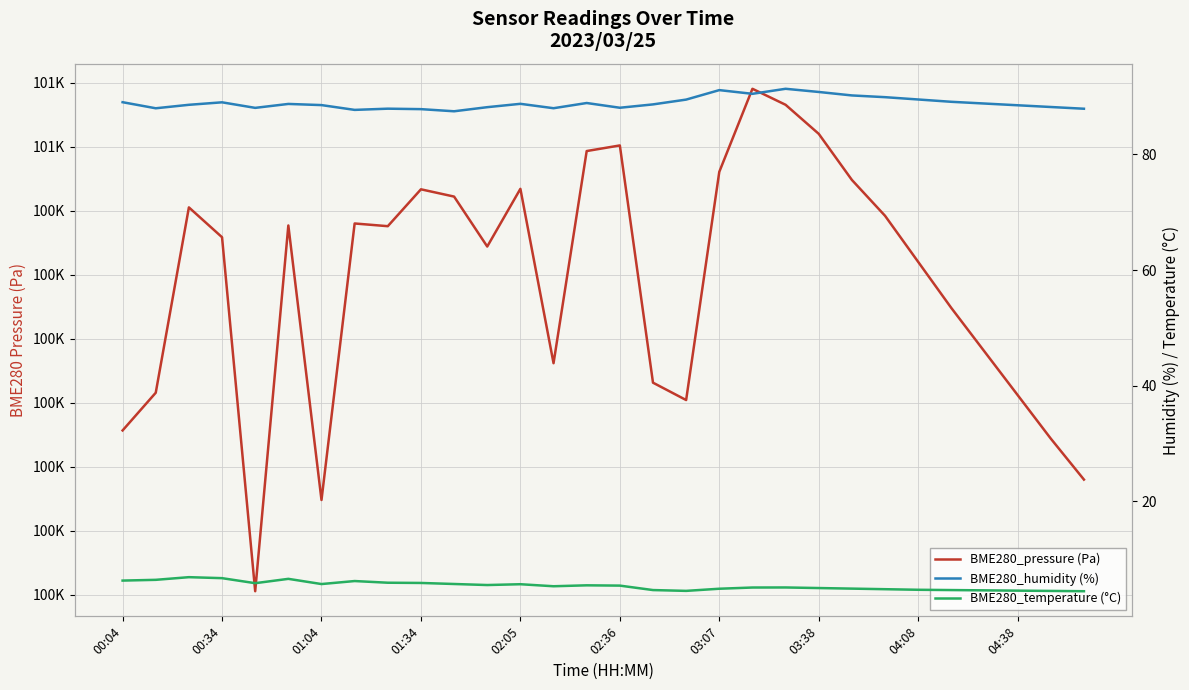

How many interior local valleys does the BME280_pressure (Pa) series have?

6